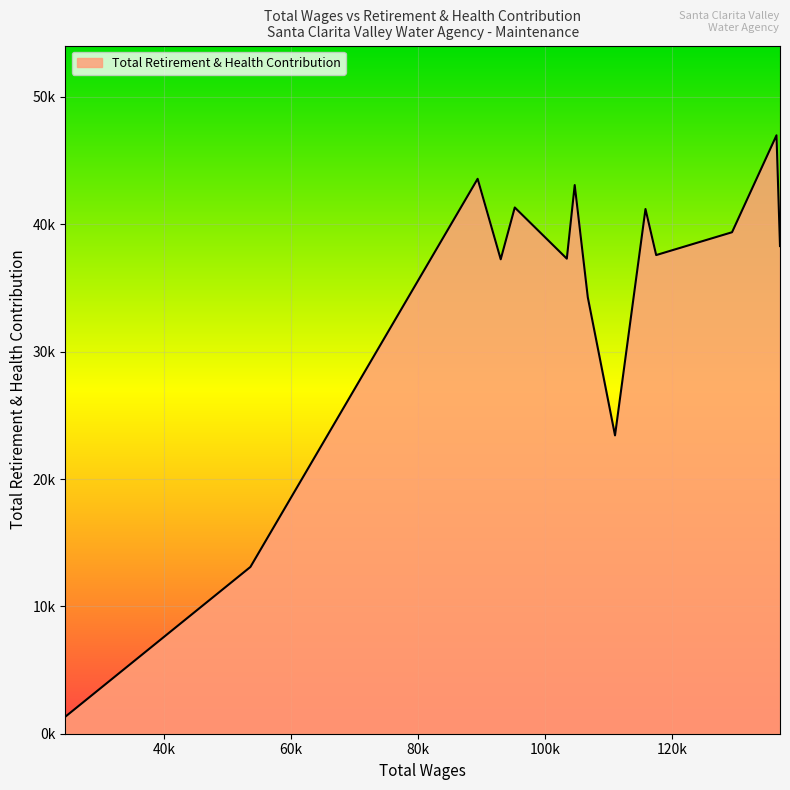

Does the chart display data point markers on the line(s)?

No